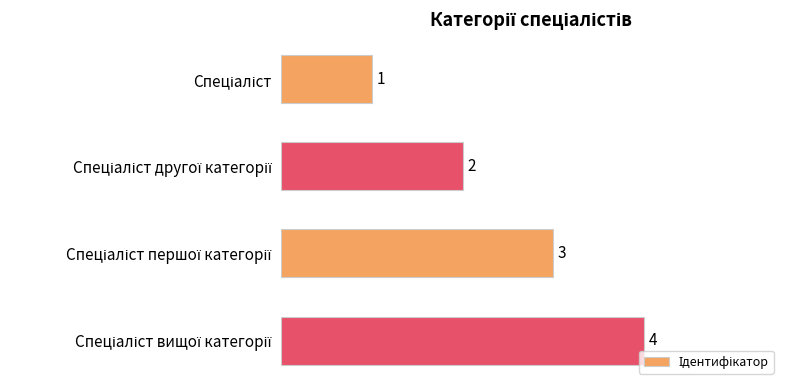

What is the difference between the maximum and minimum values?

3